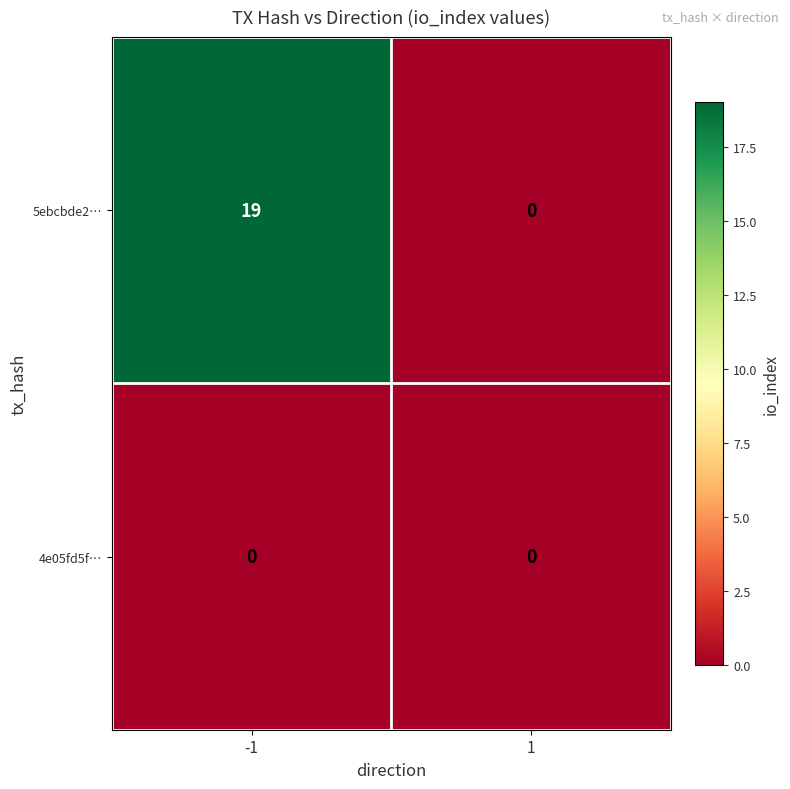

At which category is the sum across all series the highest?

-1